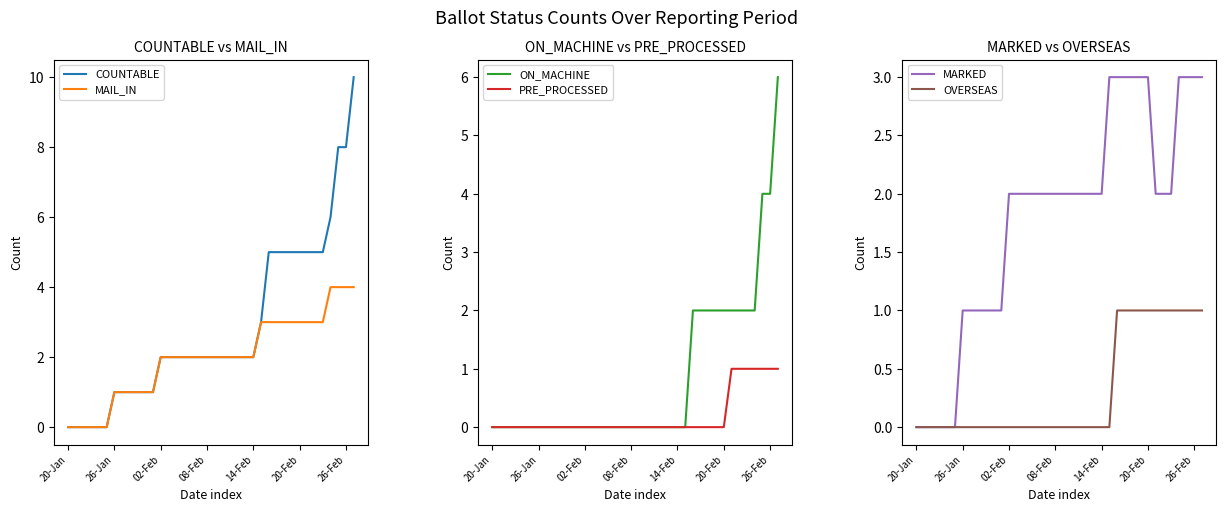

True or false: MAIL_IN has more than 0 interior local peaks.

False